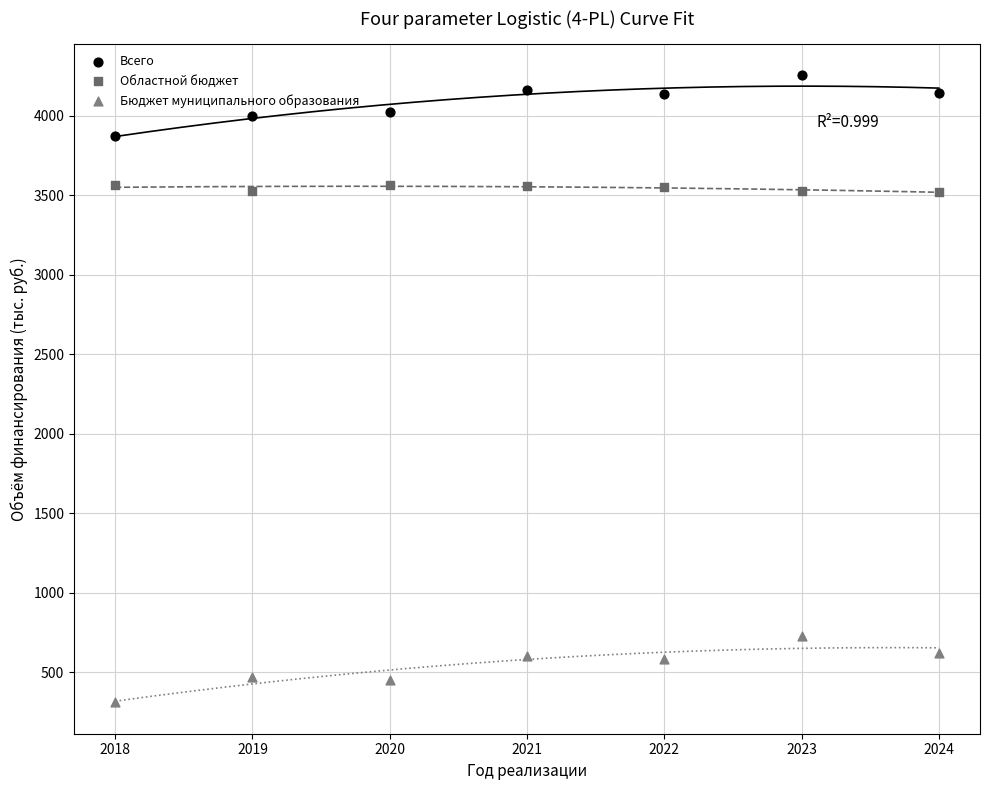

Which series has the widest spread of Y values?

Бюджет муниципального образования